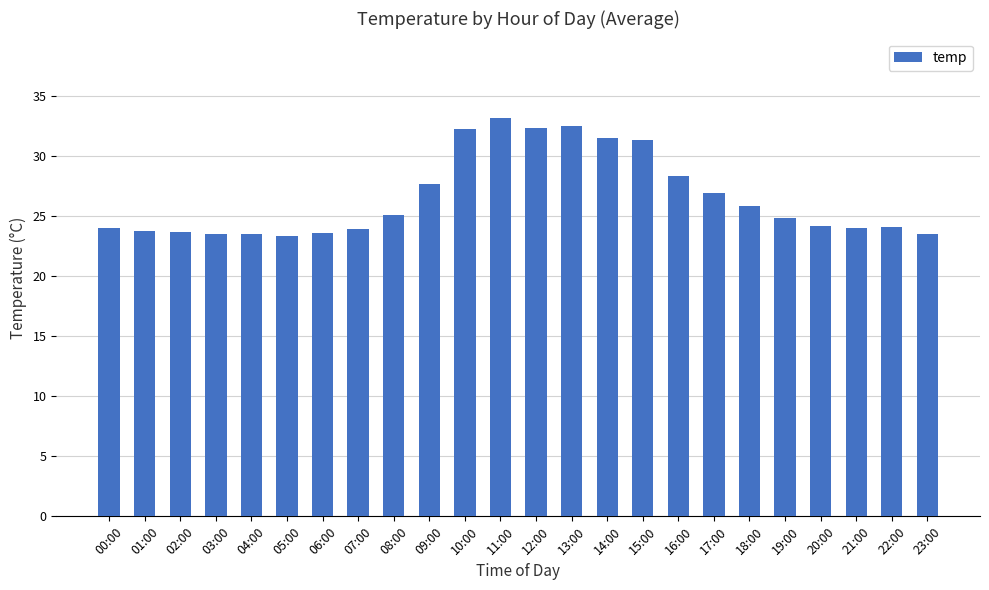

How many series are shown in this chart?

1